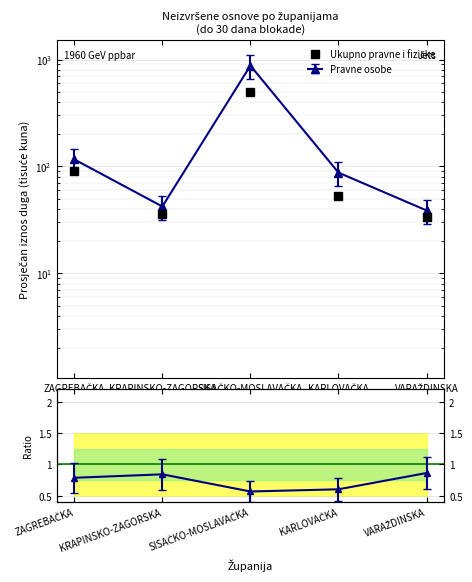

What is the difference between the values at VARAŽDINSKA and SISAČKO-MOSLAVAČKA?

465.4